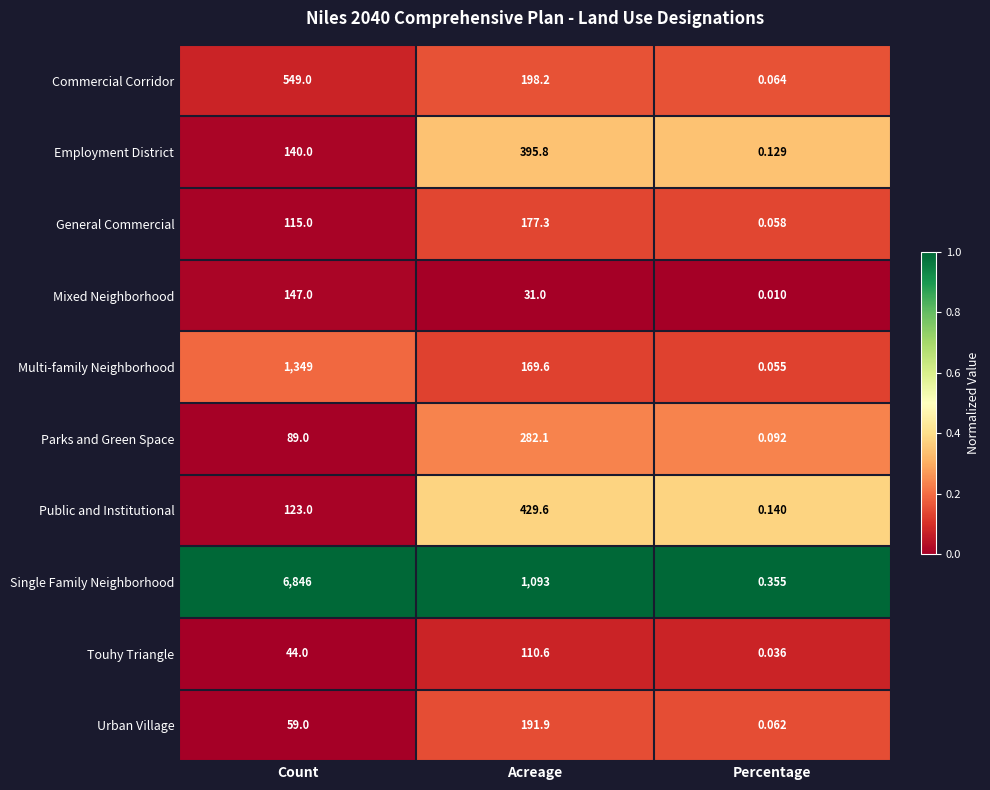

At which category is the sum across all series the highest?

Count